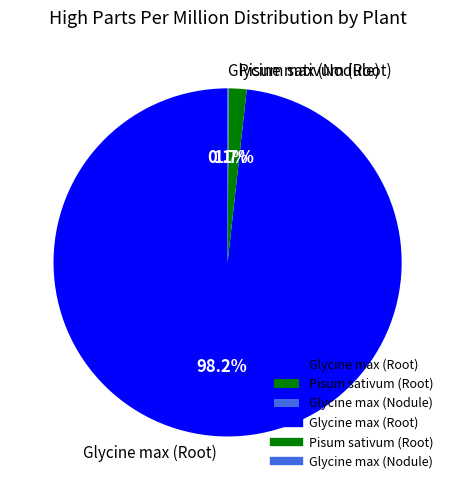

Which slice represents more than half of the pie?

Glycine max (Root)